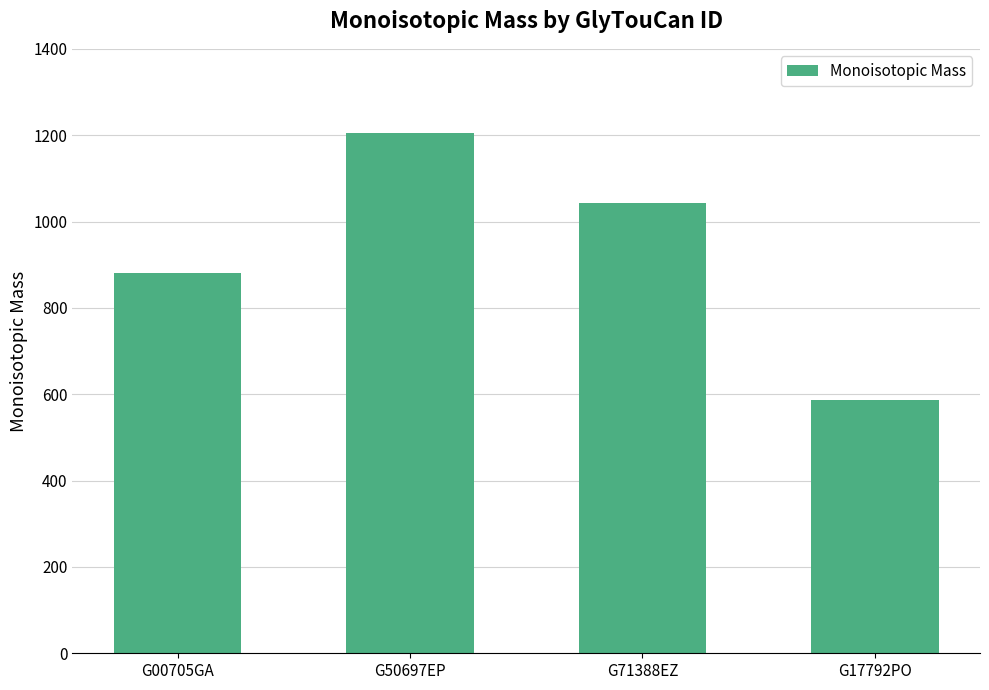

What is the maximum value shown in the chart?

1204.4